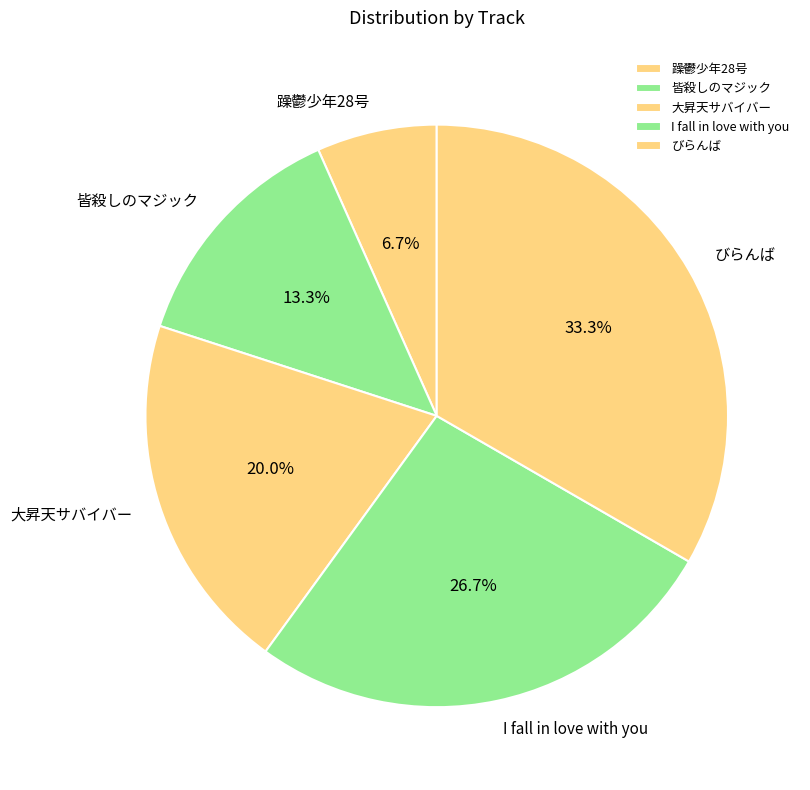

Is there a majority slice in this chart?

No